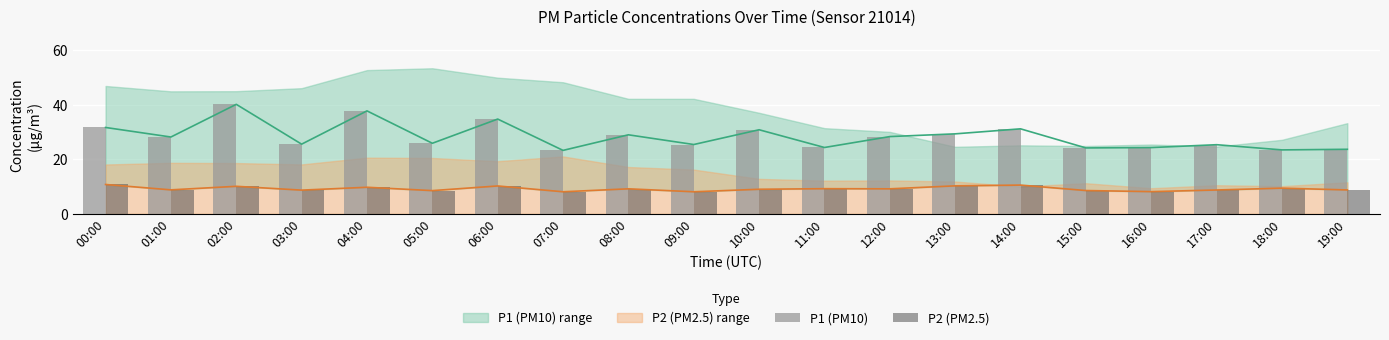

Rank the series at 15:00 from lowest to highest value.

P2 (PM2.5), P1 (PM10)